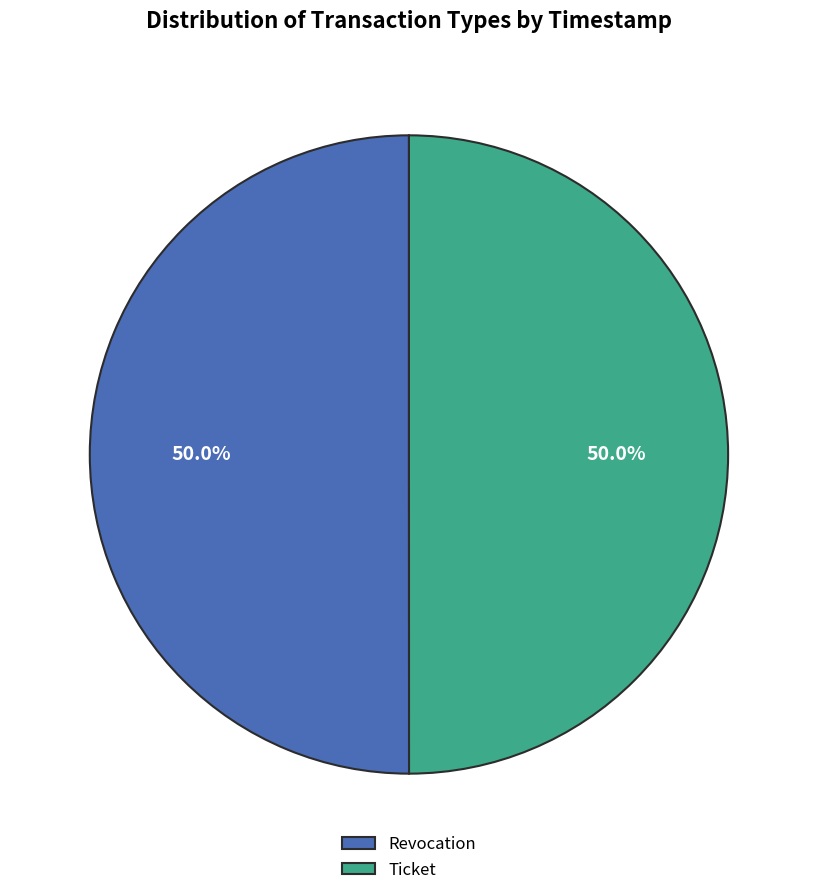

How many slices are in this pie chart?

2